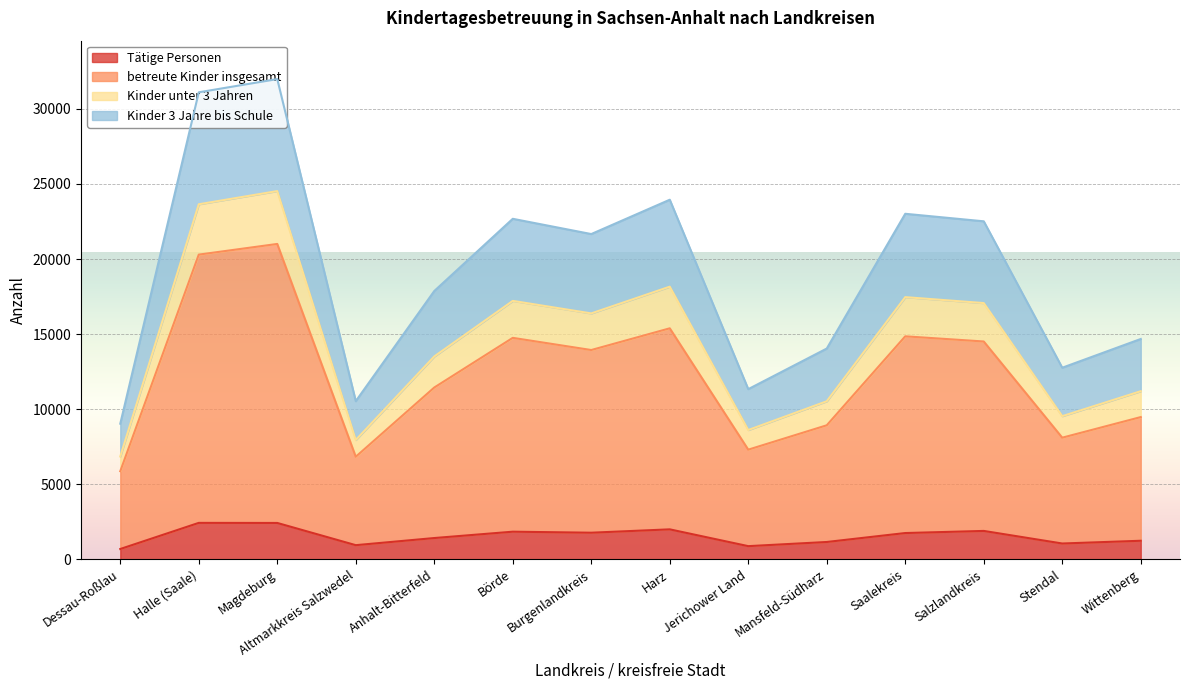

What is the maximum value for Tätige Personen?

2425